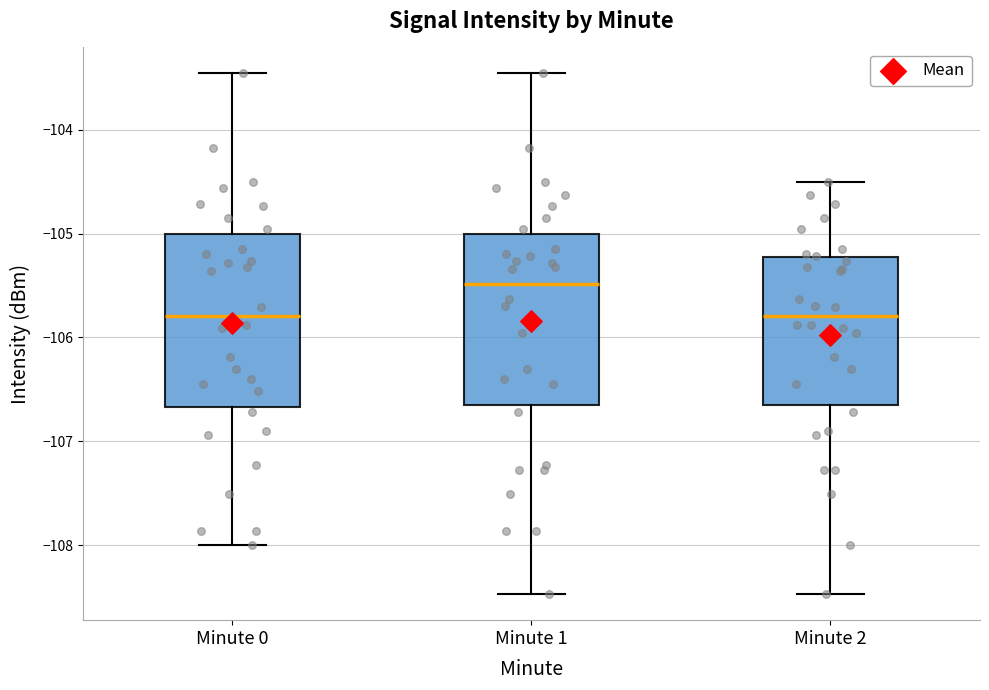

Reading left to right, transcribe this box plot: for each box, give where its median line is, the range the box spans, and where its two whiskers end, as read against the y-axis. The values are not printed on the chart, so give them approximately, as read against the axis.

Minute 0: median -105.8, box -106.7 to -105.0, whiskers -108.0 to -103.5
Minute 1: median -105.5, box -106.7 to -105.0, whiskers -108.5 to -103.5
Minute 2: median -105.8, box -106.7 to -105.2, whiskers -108.5 to -104.5